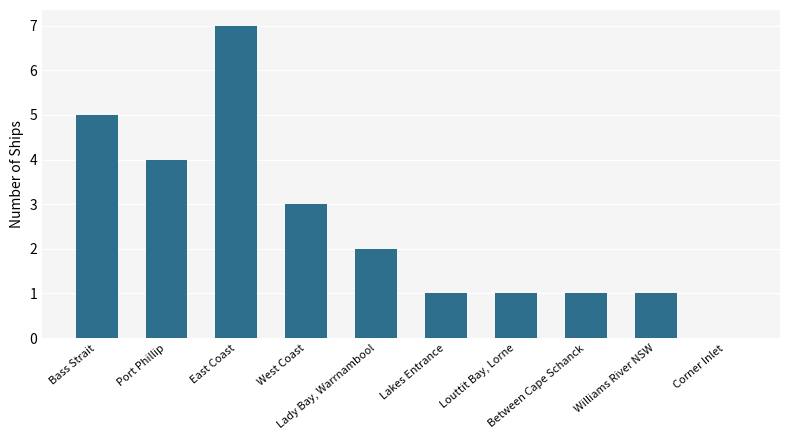

What is the maximum value shown in the chart?

7